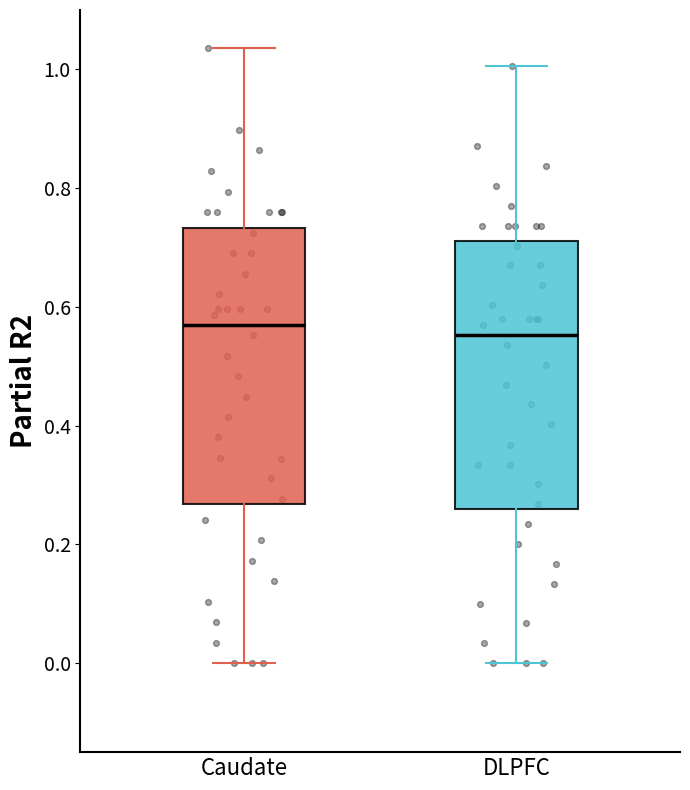

Reading left to right, read every box against the y-axis: the position of its median line, the range the box covers, and the ends of its whiskers. The values are not printed on the chart, so give them approximately, as read against the axis.

Caudate: median 0.56, box 0.26 to 0.74, whiskers 0.00 to 1.04
DLPFC: median 0.56, box 0.26 to 0.72, whiskers 0.00 to 1.00